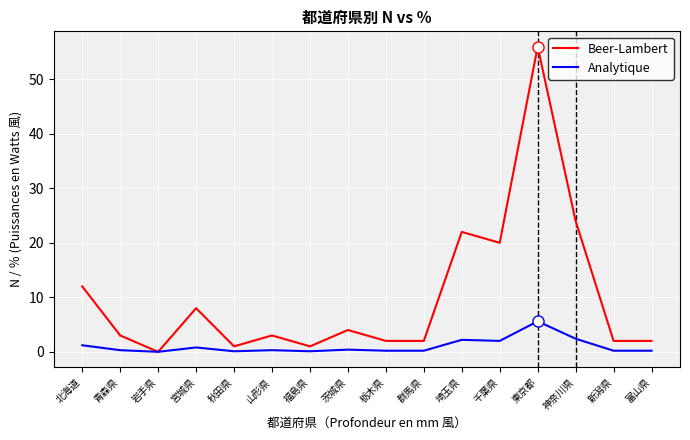

What is the difference between the highest and lowest values at 山形県?

2.7